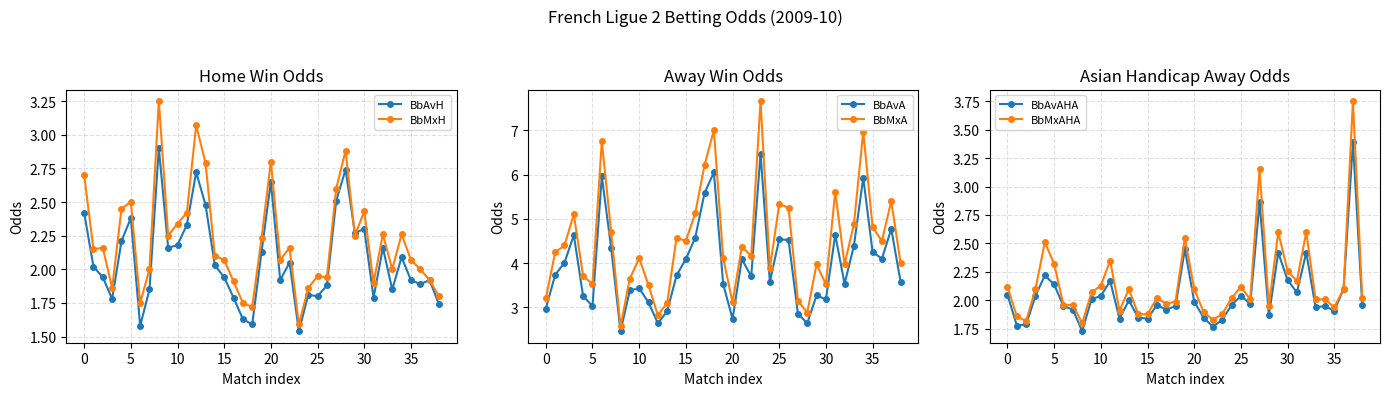

How many times do BbAvAHA and BbMxH cross each other?

13